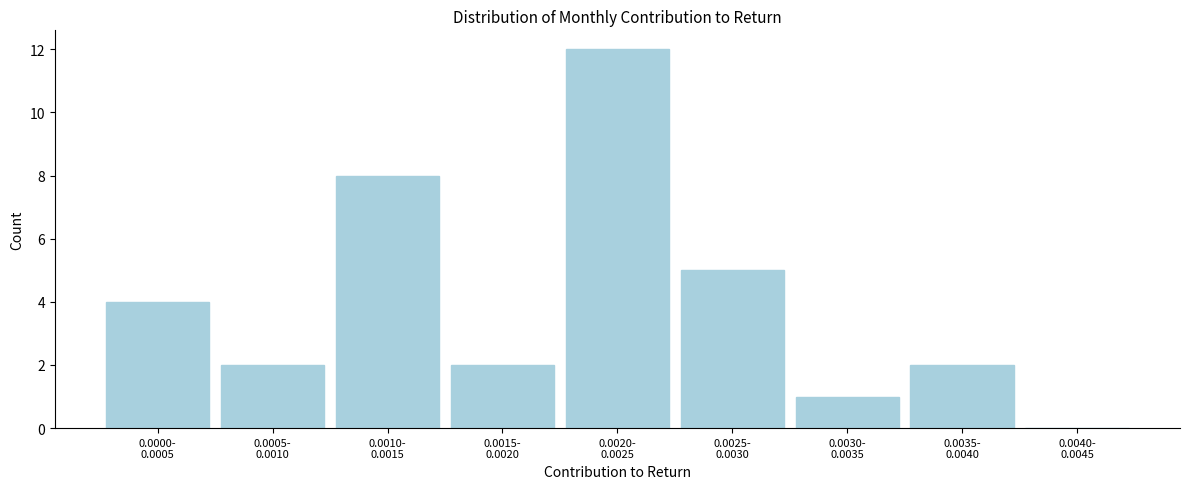

What is the sum of all values?

36